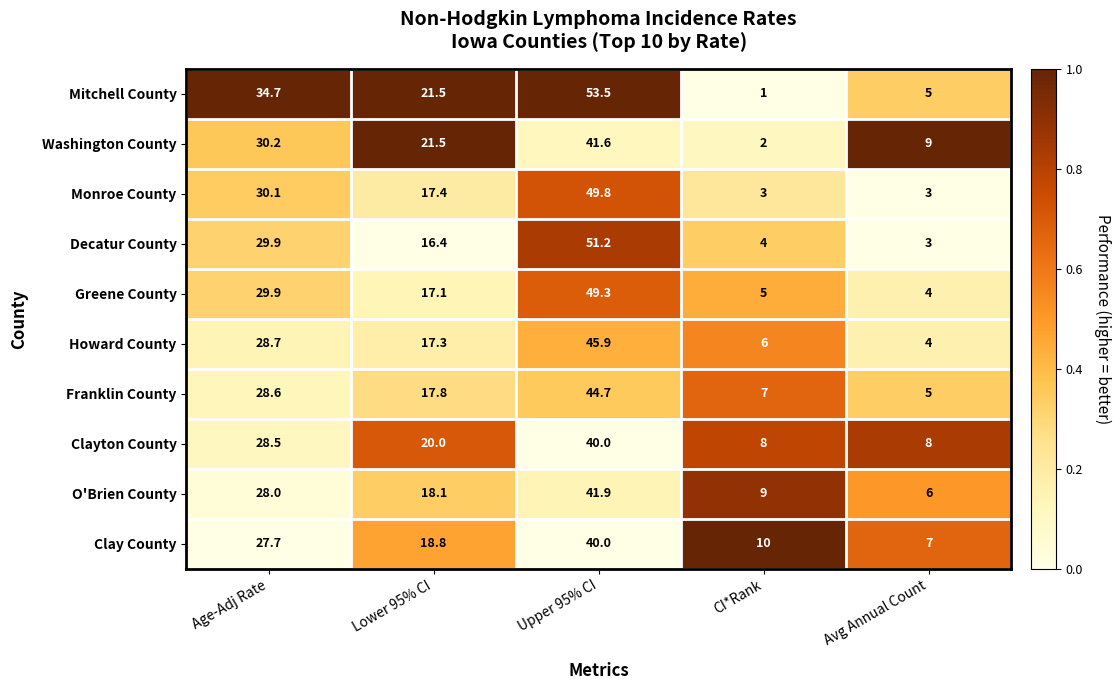

Where does the O'Brien County series first go above 18?

Age-Adj Rate